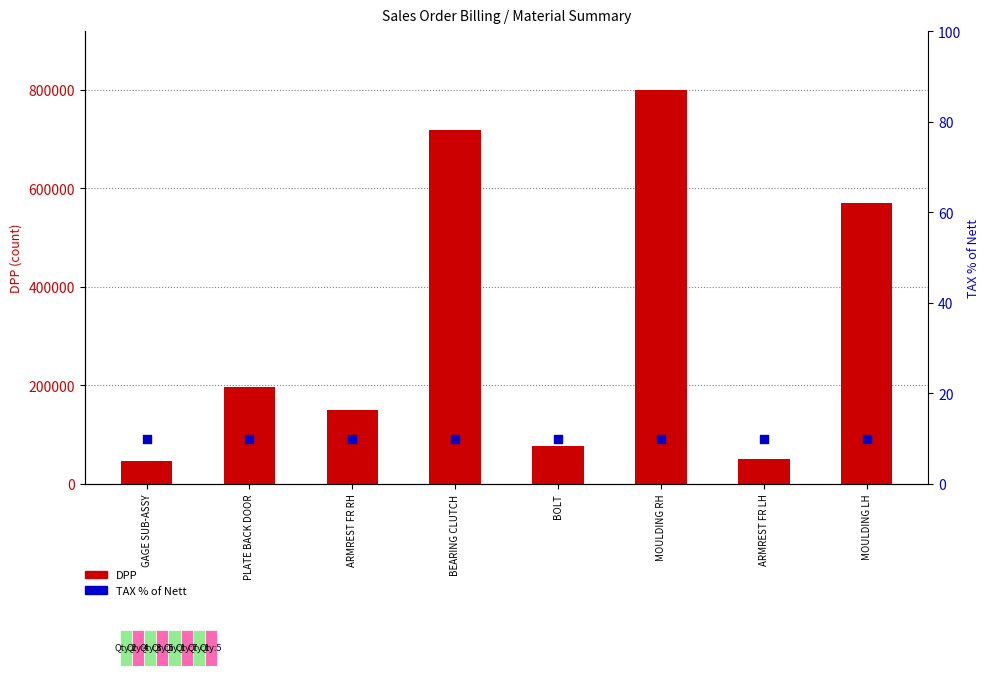

What are all the series names shown in the legend?

DPP, TAX % of Nett